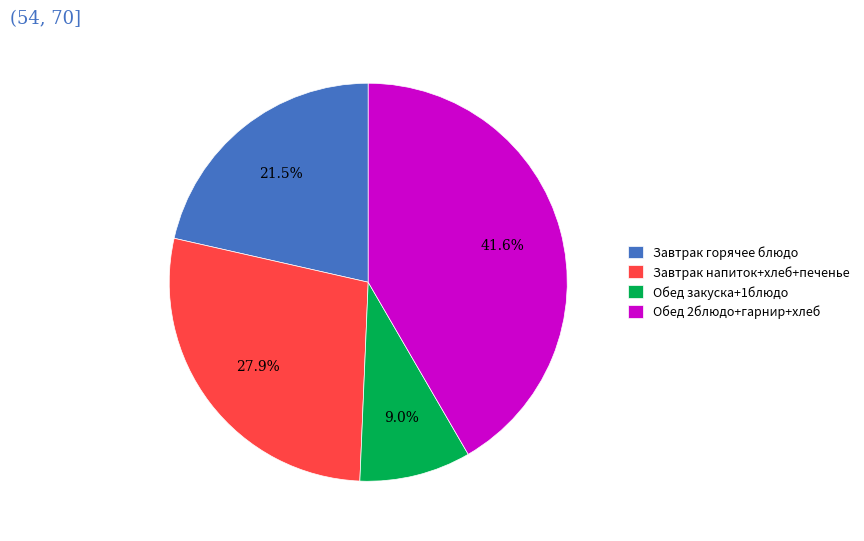

How many slices are in this pie chart?

4